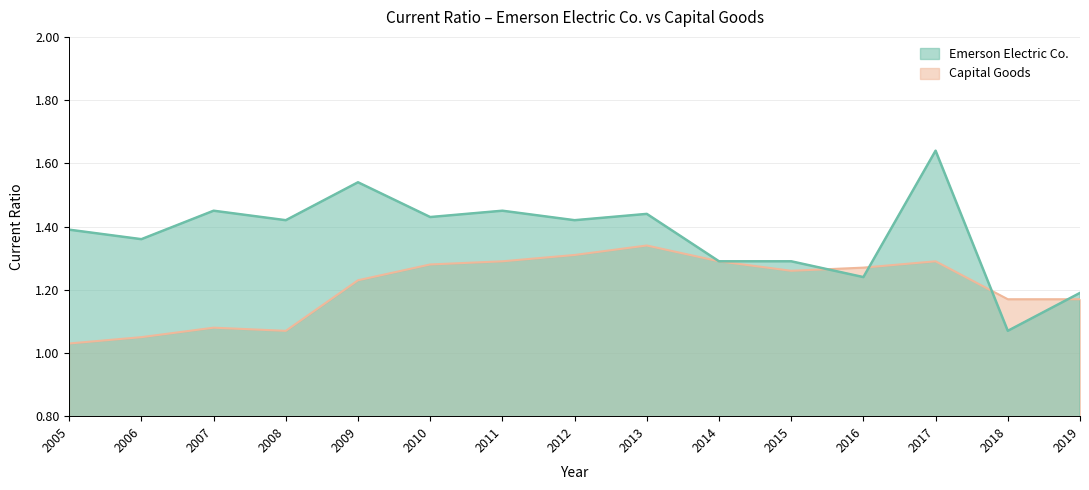

Which series has the largest range (max minus min)?

Emerson Electric Co.